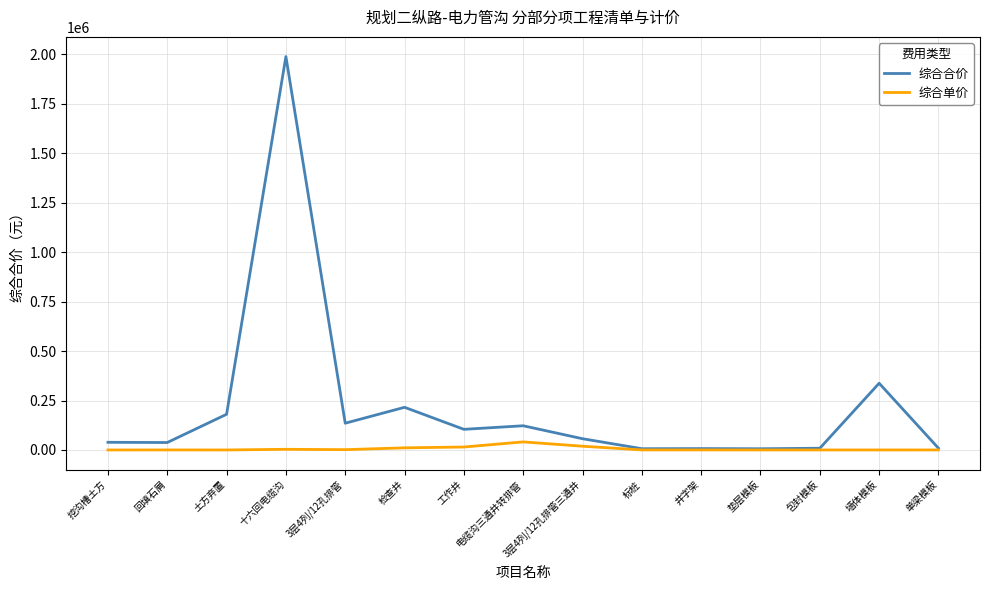

Rank the series by their maximum value, from lowest to highest.

综合单价, 综合合价